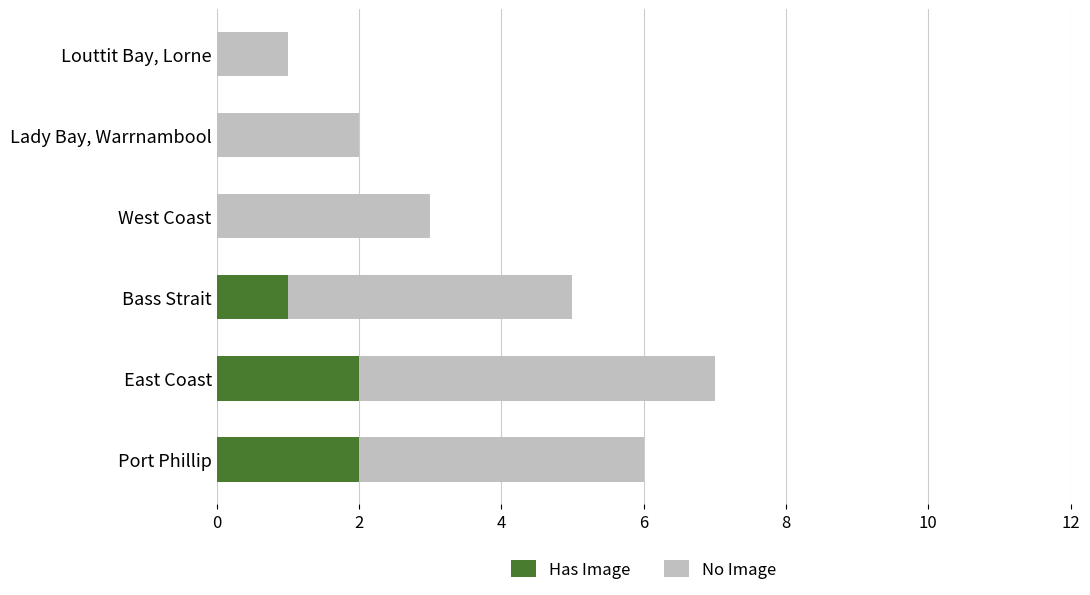

How many series are shown in this chart?

2